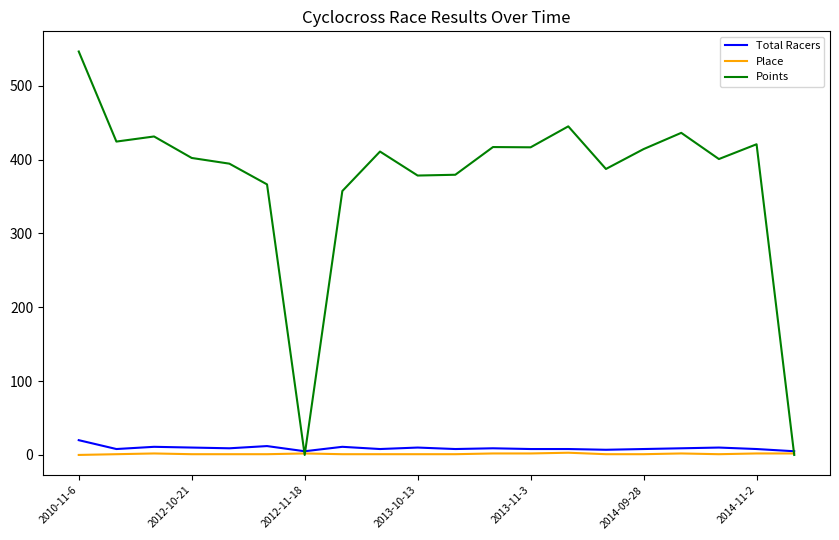

Which series has the widest spread of values?

Points